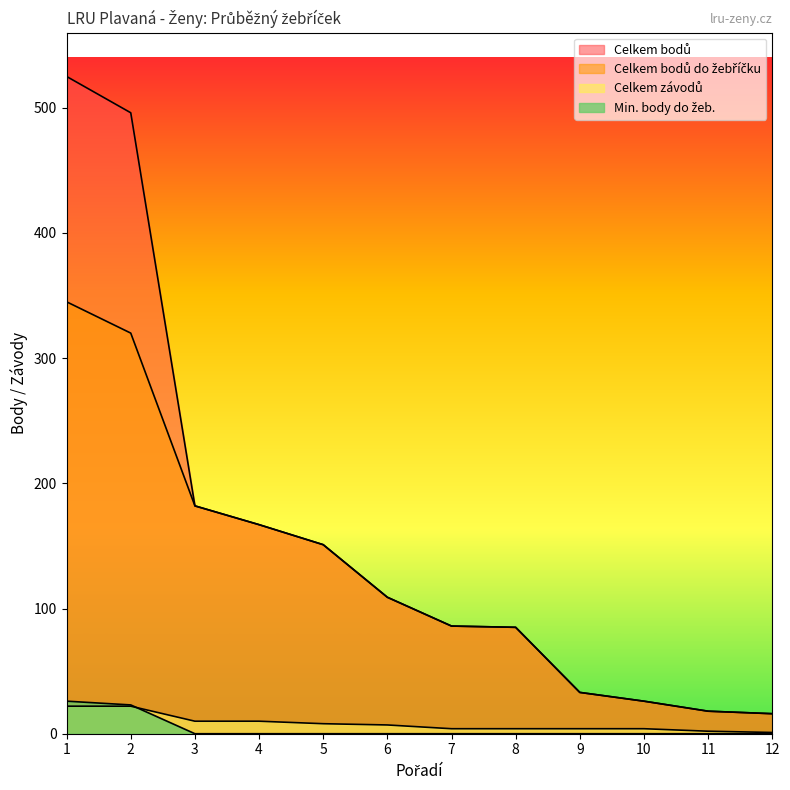

List the labels in order of Celkem závodů value, largest first.

1, 2, 3, 4, 5, 6, 7, 8, 9, 10, 11, 12